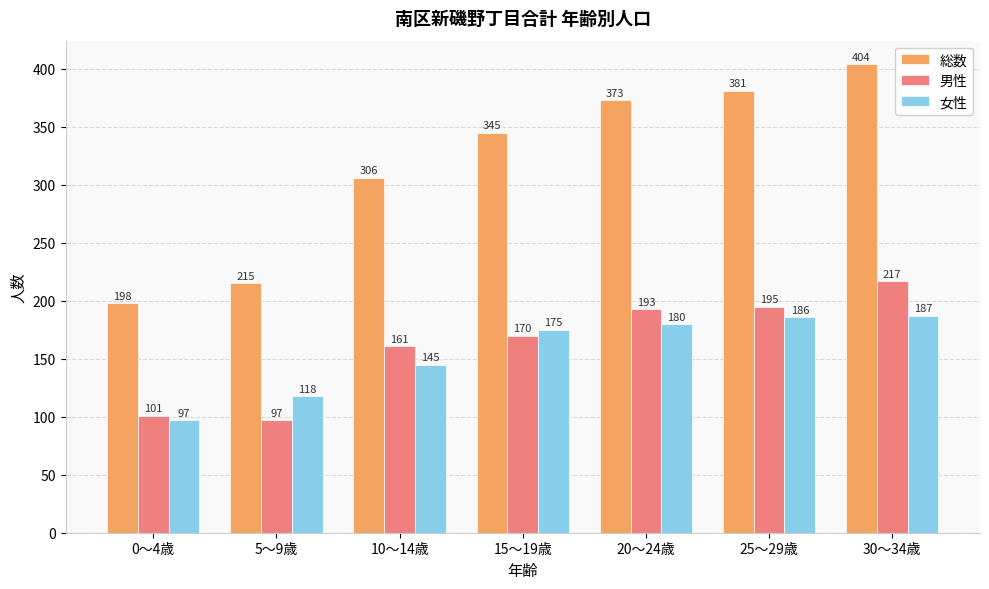

Where is 男性 nearest to the value 157?

10～14歳